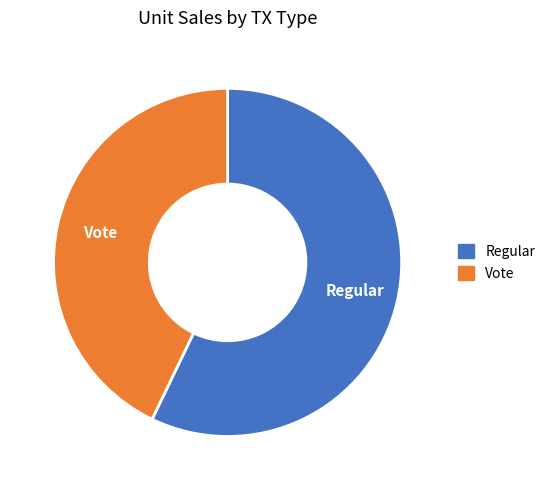

Is the sum of Vote and Regular greater than half?

Yes